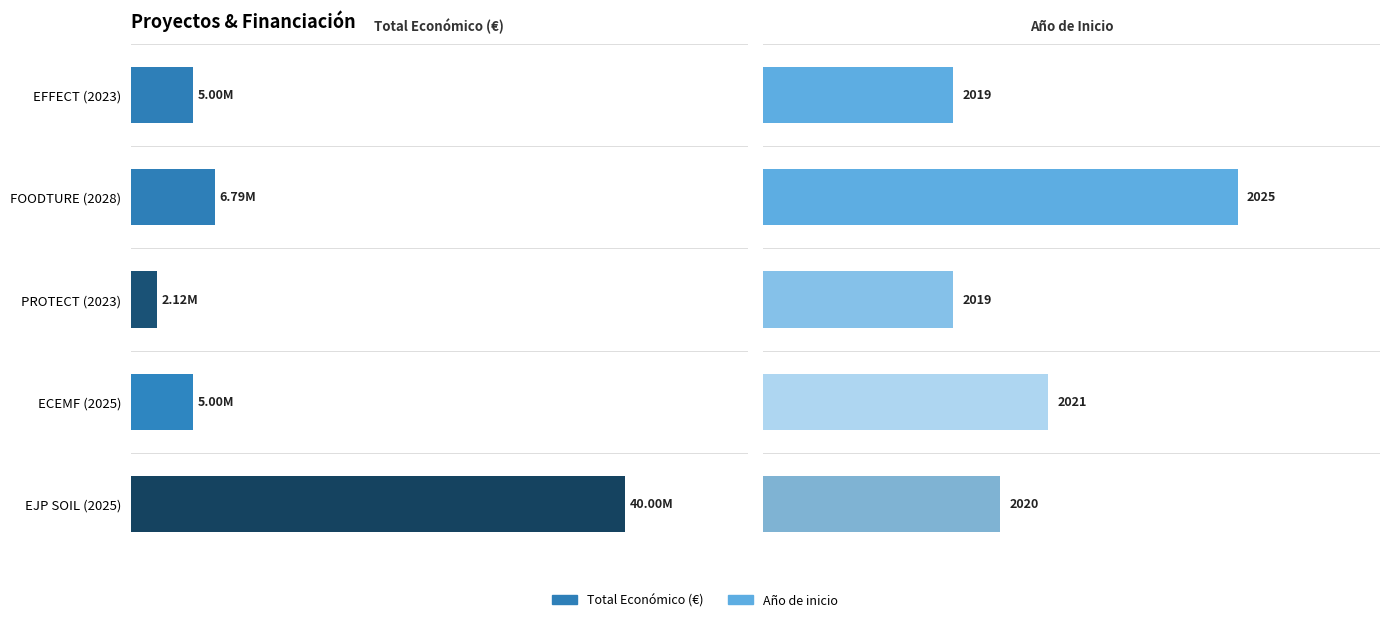

What are all the series names shown in the legend?

Total económico (€), Año de inicio